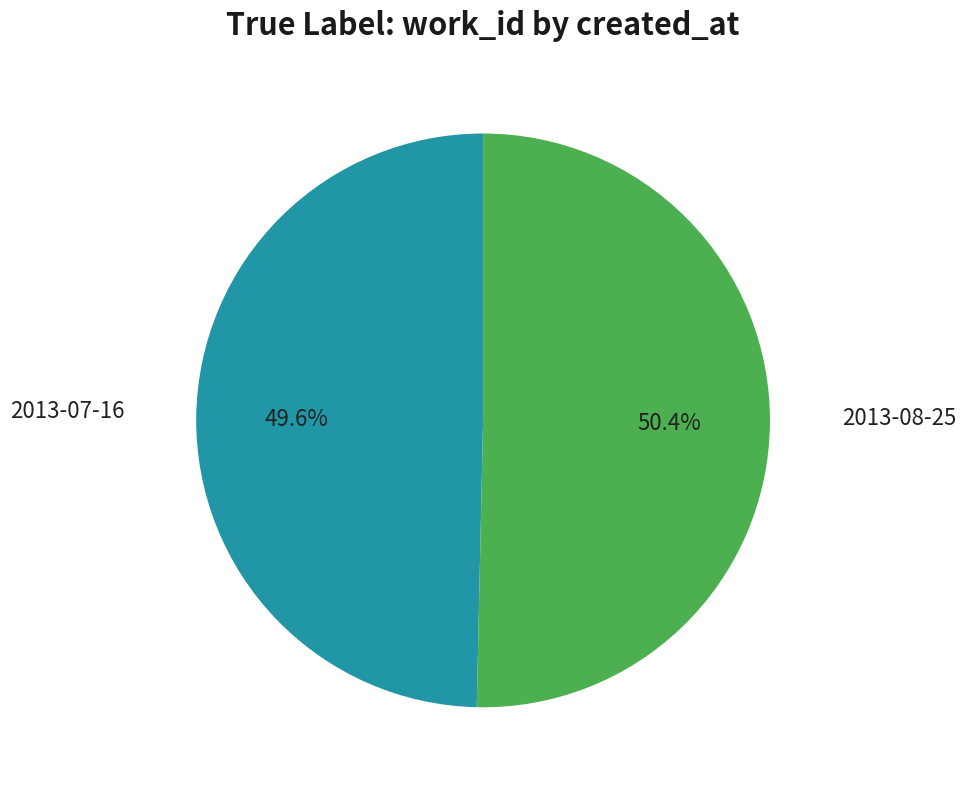

Count the number of slices in the pie.

2